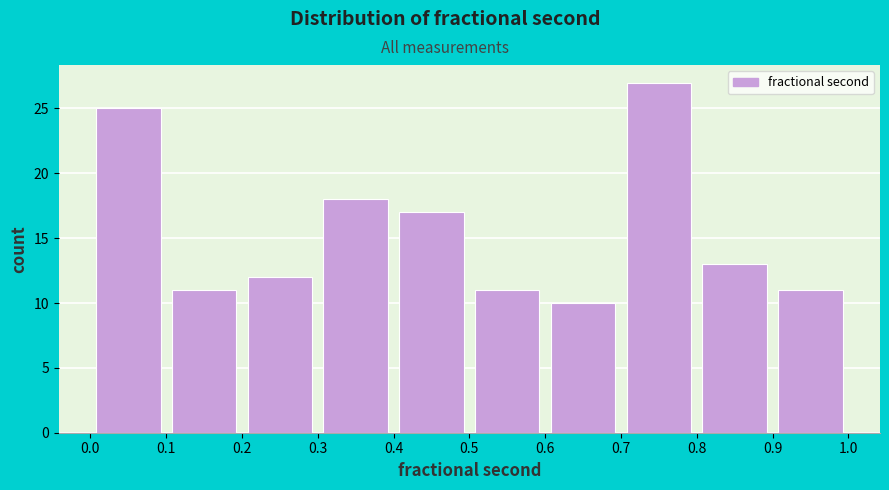

Reading left to right, transcribe this chart: for each bar, give the range it covers on the x-axis and its height. The values are not printed on the chart, so give them approximately, as read against the axis.

0.0 to 0.1: 25
0.1 to 0.2: 11
0.2 to 0.3: 12
0.3 to 0.4: 18
0.4 to 0.5: 17
0.5 to 0.6: 11
0.6 to 0.7: 10
0.7 to 0.8: 27
0.8 to 0.9: 13
0.9 to 1.0: 11